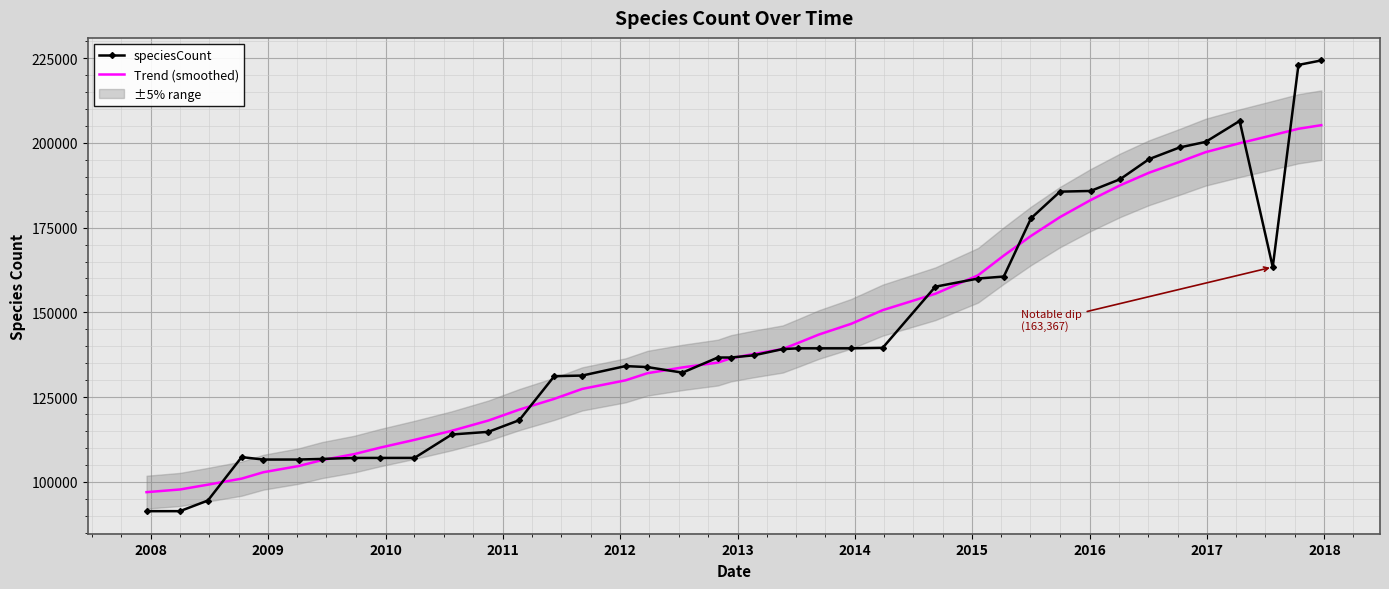

Reading left to right, list all the values displayed in this chart.

speciesCount: 91332	91339	94481	107280	106571	106574	106750	107039	107046	107051	113961	114745	118181	131169	131345	134144	133846	132207	136674	136674	137323	139159	139385	139385	139386	139518	157568	159975	160564	177783	185613	185812	189279	195202	198649	200282	206468	163367	223003	224327
Trend (smoothed): 96944	97734	99153	100939	102830	104661	106404	108162	110102	112376	115052	118080	121296	124477	127409	129945	132042	133749	135173	136448	137726	139181	141013	143433	146615	150644	155479	160940	166748	172574	178108	183116	187475	191194	194396	197258	199899	202278	204162	205222